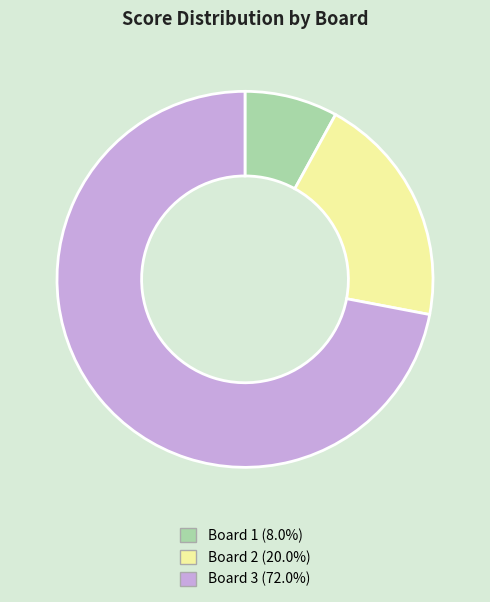

What is the ratio of the value at Board 2 to the value at Board 3?

0.3